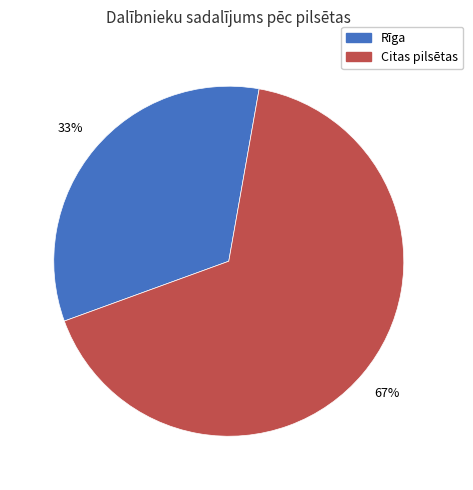

Rank the categories by value from highest to lowest.

Citas pilsētas, Rīga